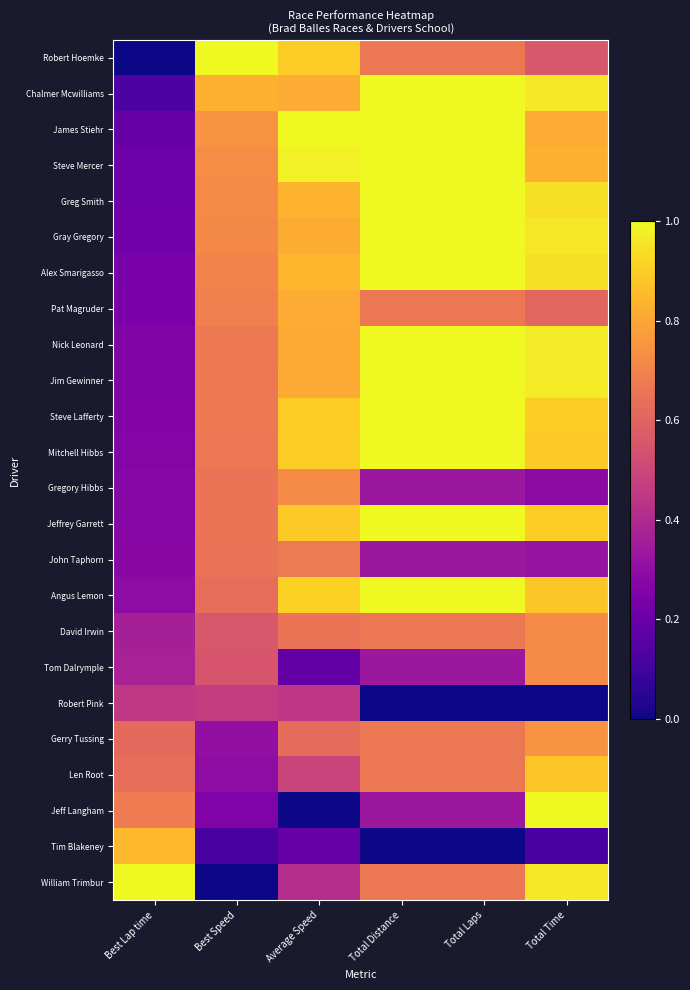

What is the total value across all series at Best Lap time?

8.6